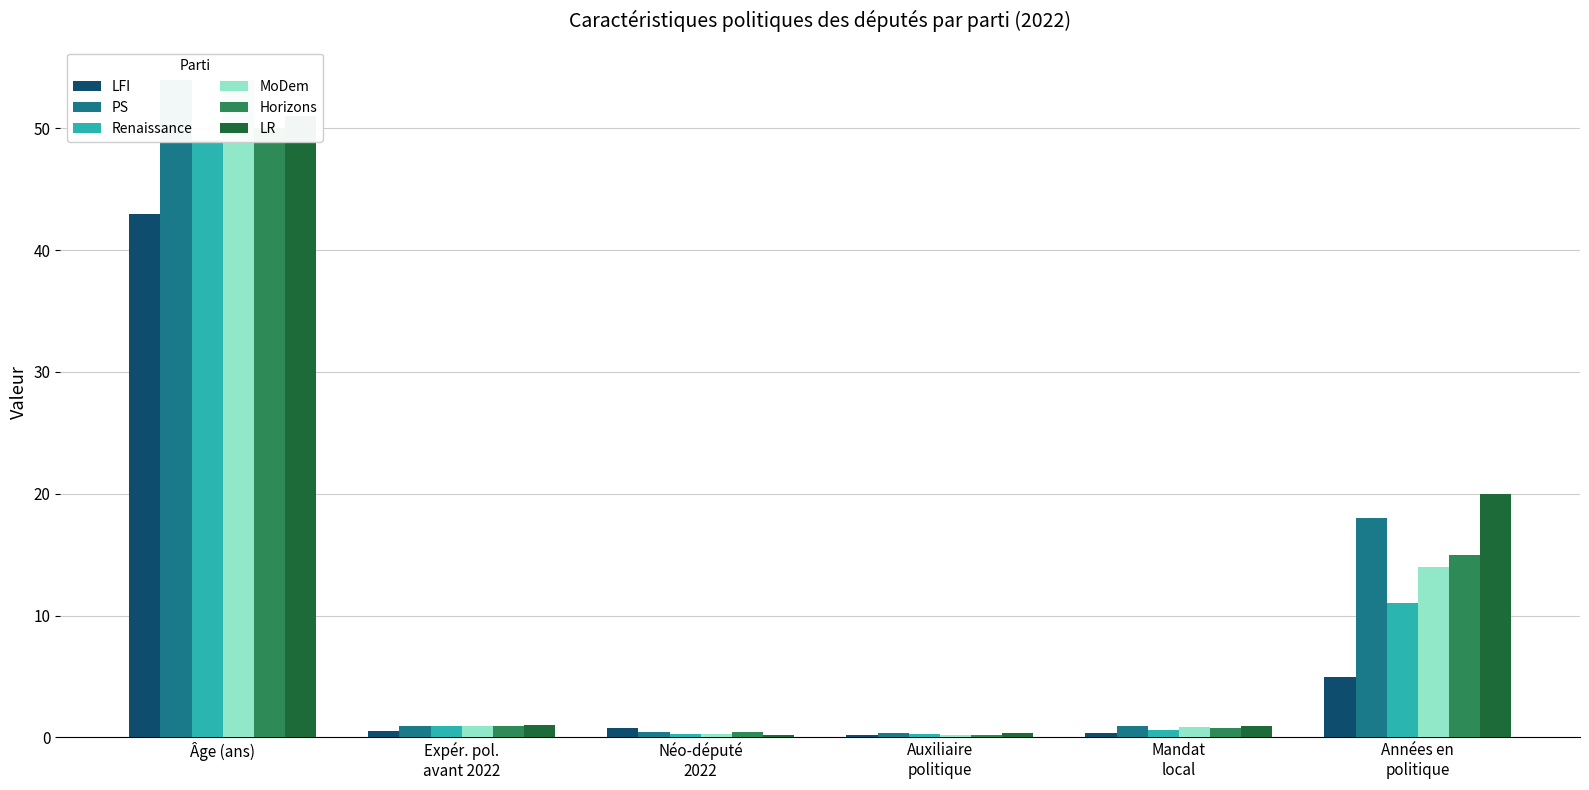

True or false: Horizons has a value of 0.1 at Auxiliaire
politique.

False